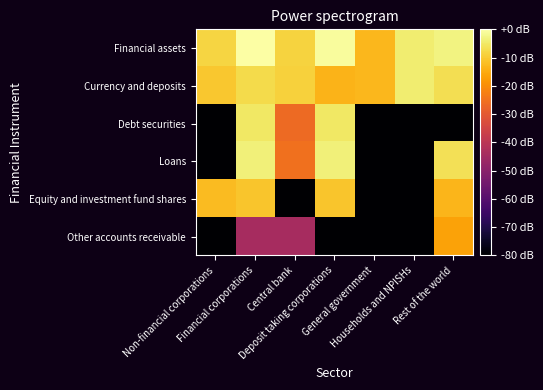

Which series has the largest total across all categories?

Financial assets